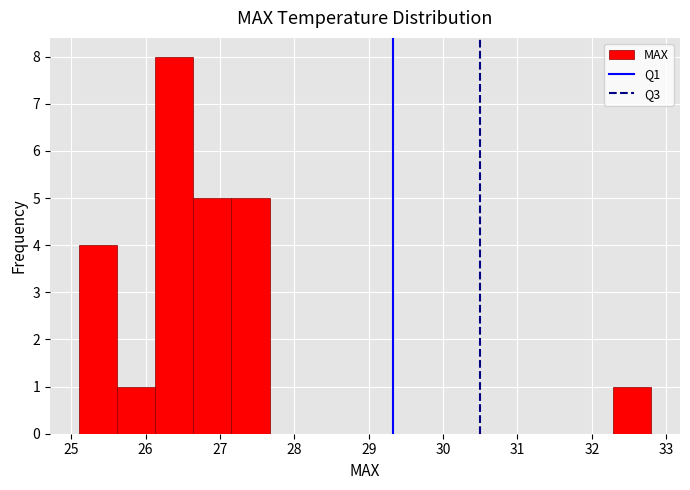

Which range on the x-axis has the tallest bar?

26.1 to 26.6